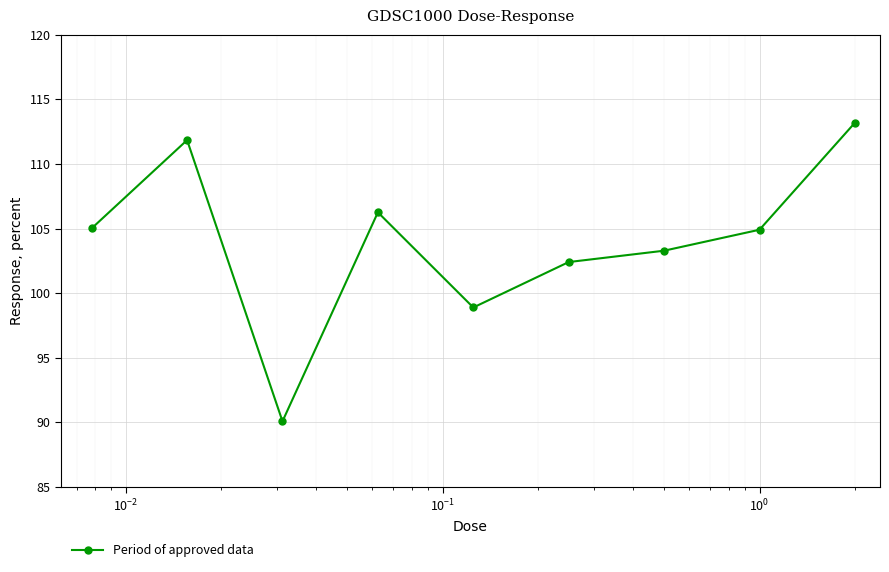

How many lines are shown in the chart?

1